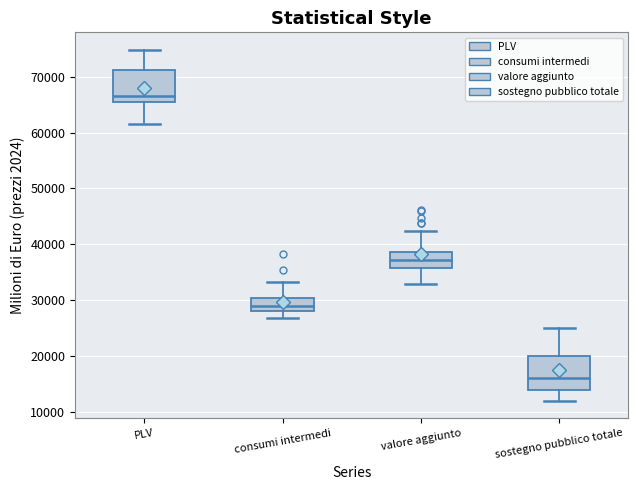

Where does the lower whisker of the box for valore aggiunto end on the y-axis? The values are not printed on the chart, so give them approximately, as read against the axis.

33000